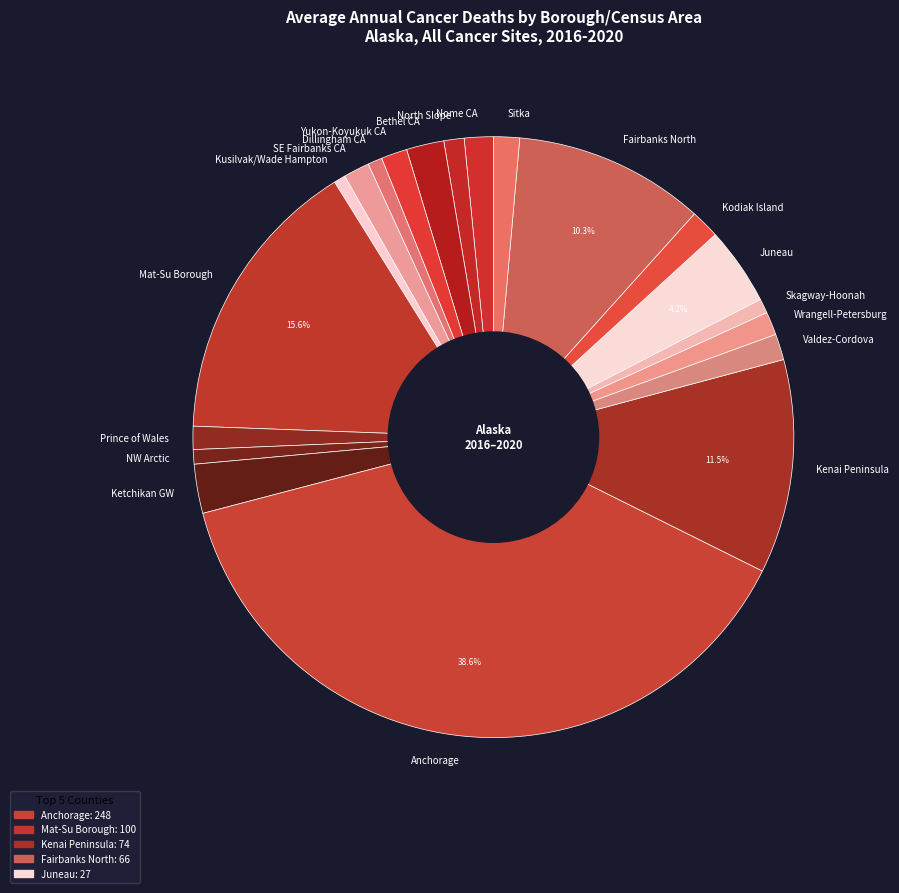

Which slice is the largest?

Anchorage